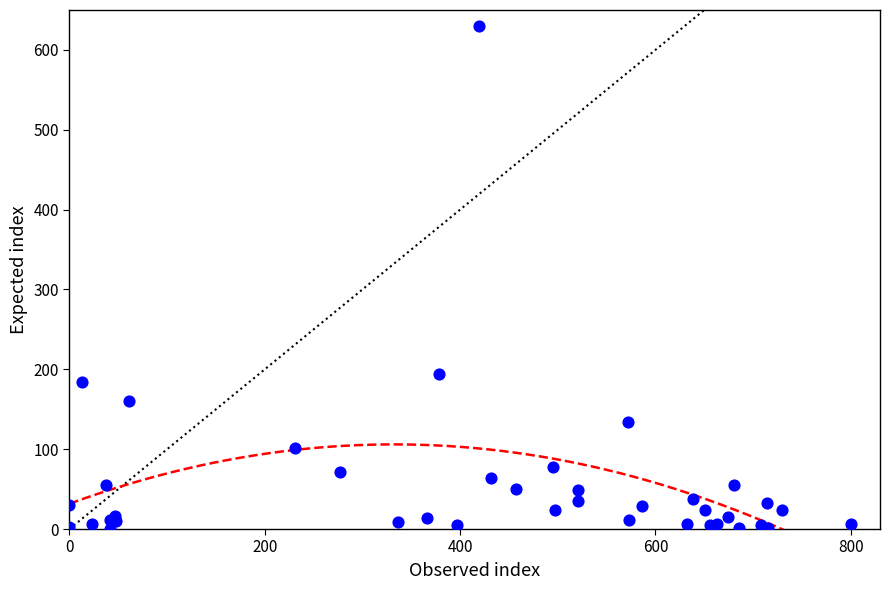

What Y value in the scatter plot is closest to 315?

194.2